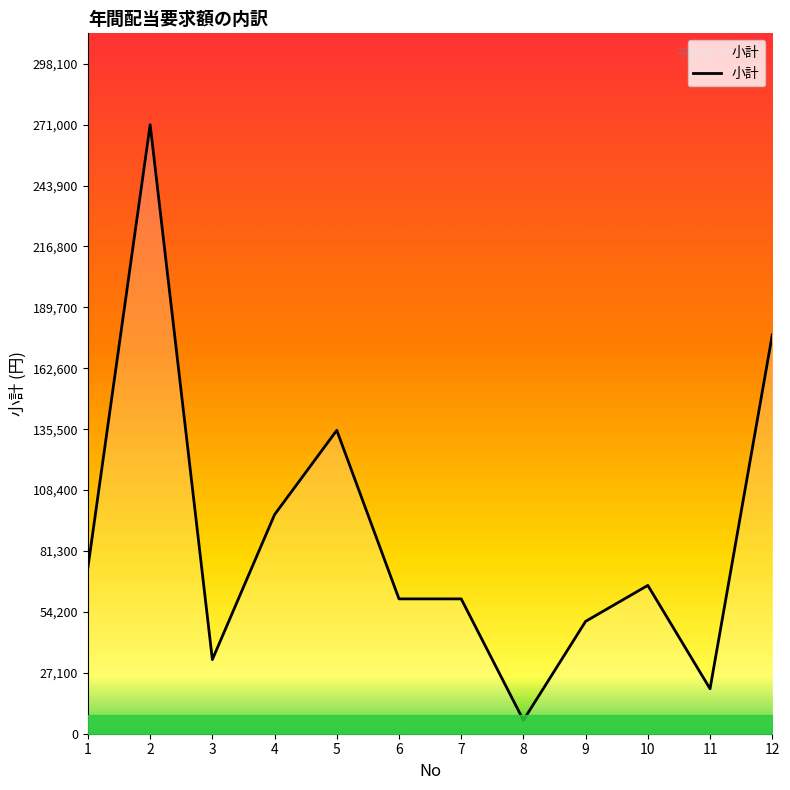

What is the change in value from 2 to 7?

-211000